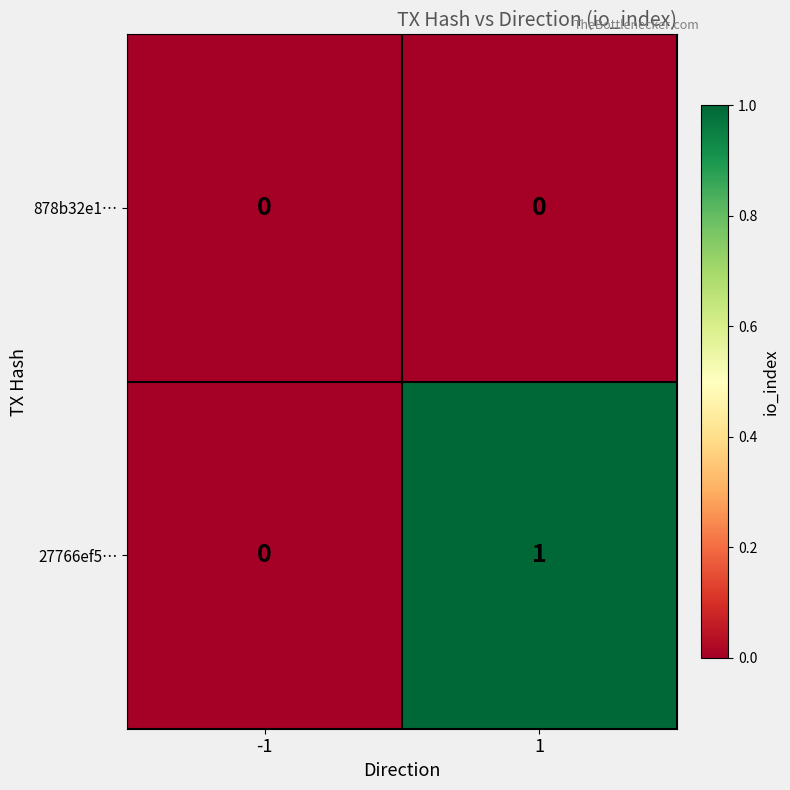

The value of 27766ef5… at 1 is 1. True or false?

True